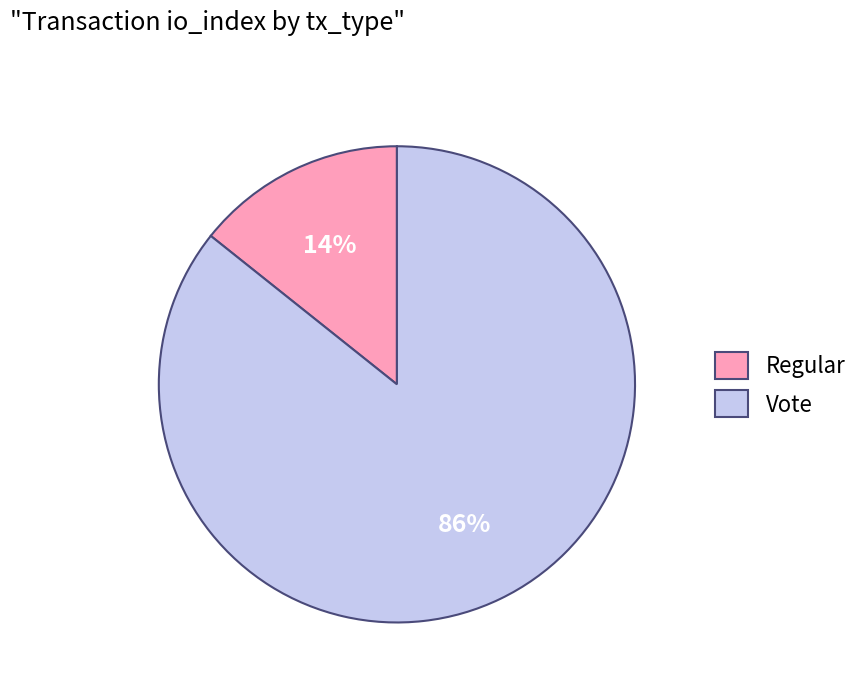

What is the largest slice in the pie chart?

Vote